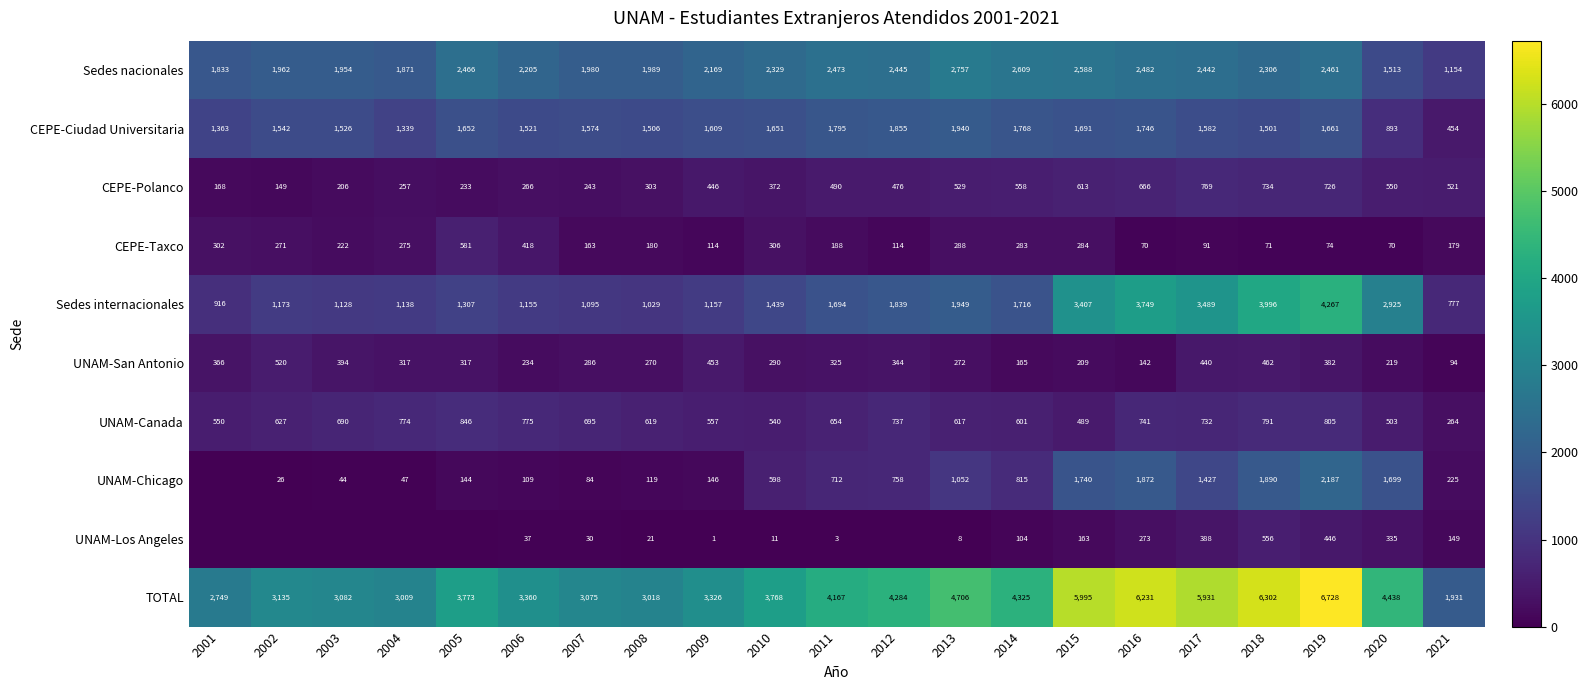

How many categories are shown in the chart?

21